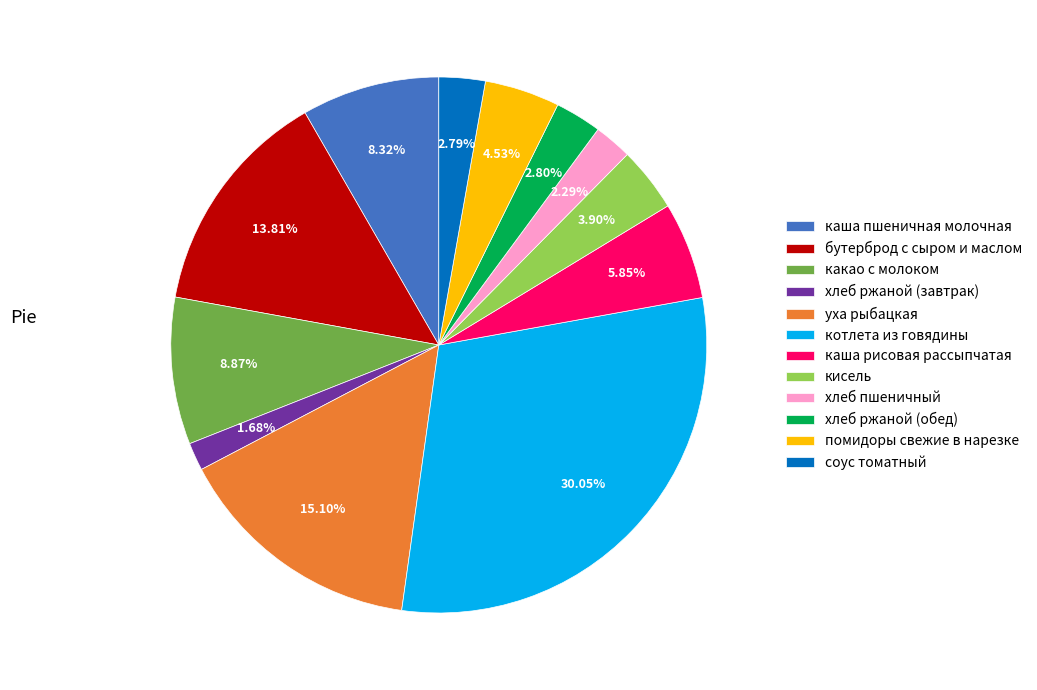

Is it true that кисель is 17% of the pie?

False